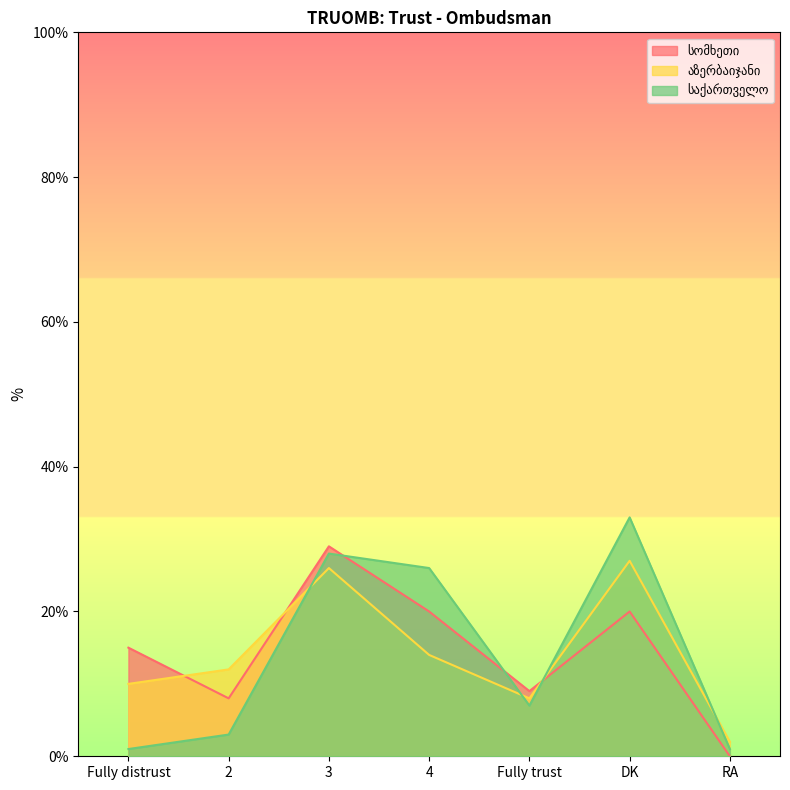

How many positive values does the სომხეთი series have?

6